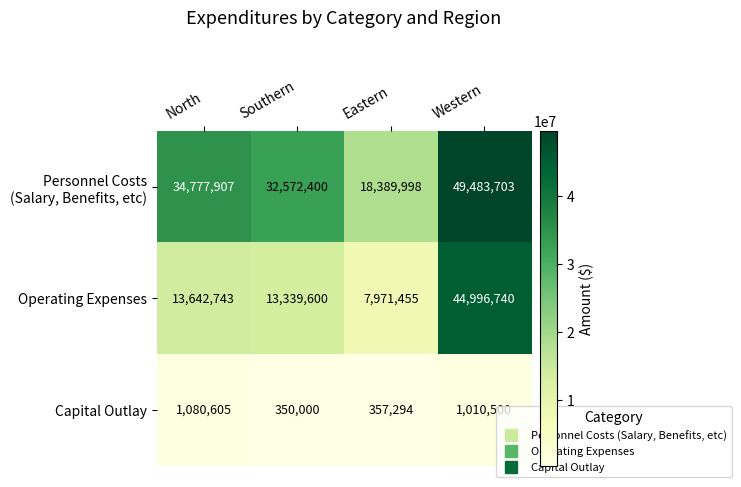

The Operating Expenses series shows 2753341 at Eastern. True or false?

False